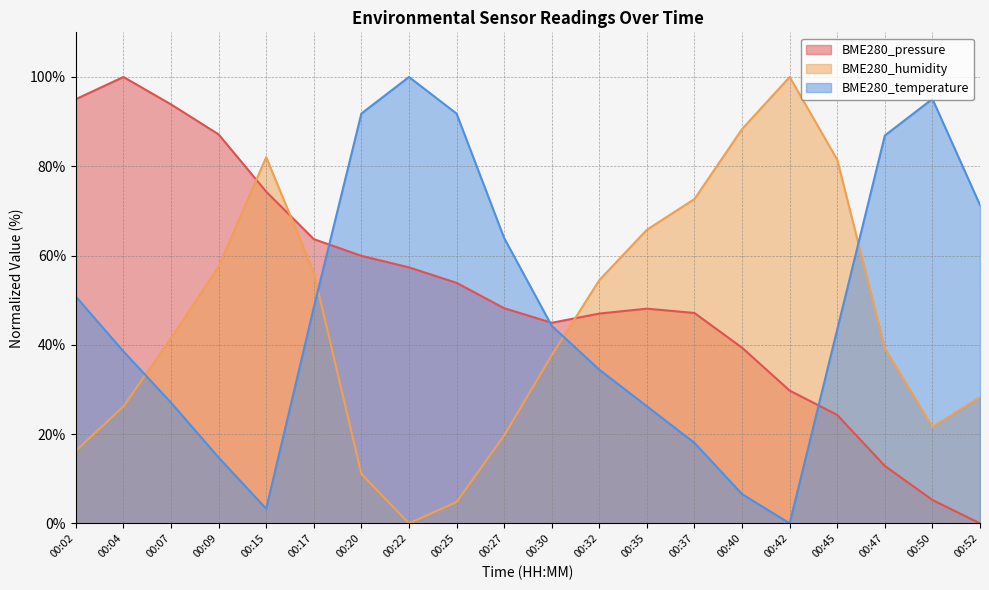

Which series has the widest spread of values?

BME280_pressure